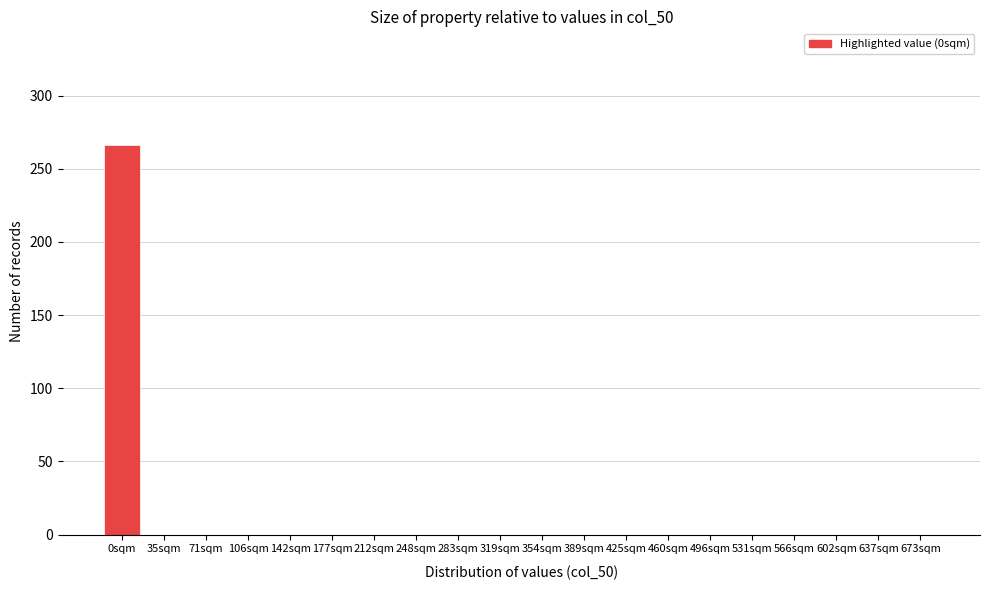

Reading left to right, list all the values displayed in this chart.

0sqm=266	35sqm=0	71sqm=0	106sqm=0	142sqm=0	177sqm=0	212sqm=0	248sqm=0	283sqm=0	319sqm=0	354sqm=0	389sqm=0	425sqm=0	460sqm=0	496sqm=0	531sqm=0	566sqm=0	602sqm=0	637sqm=0	673sqm=0